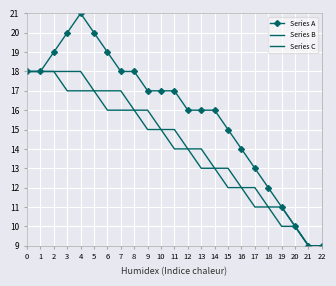

Where is Series B nearest to the value 13?

14